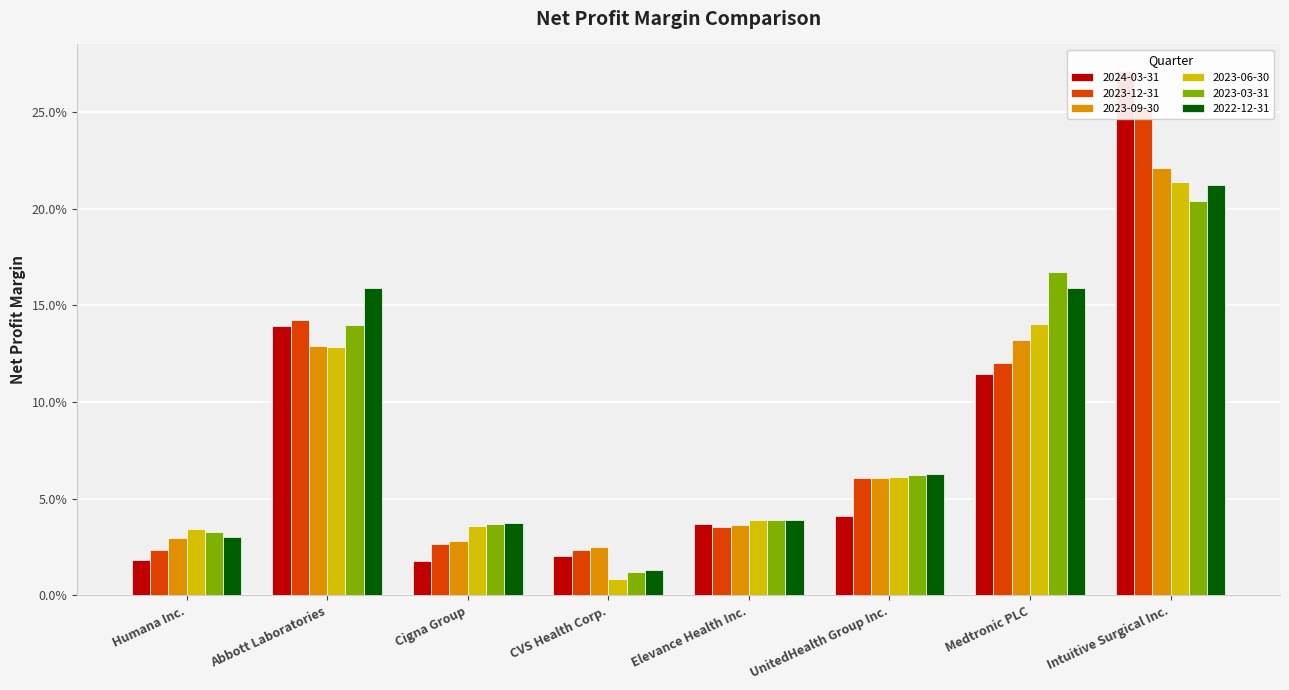

What is the value of the 2023-12-31 bar at the 7th from the left?

0.1